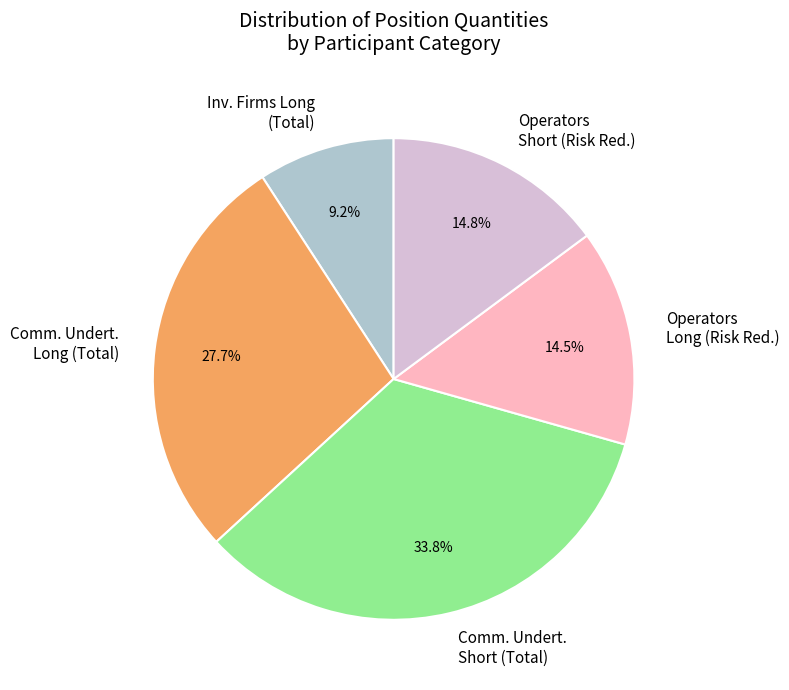

What is the total percentage of Comm. Undert. Short (Total) and Operators Short (Risk Red.)?

48.6%